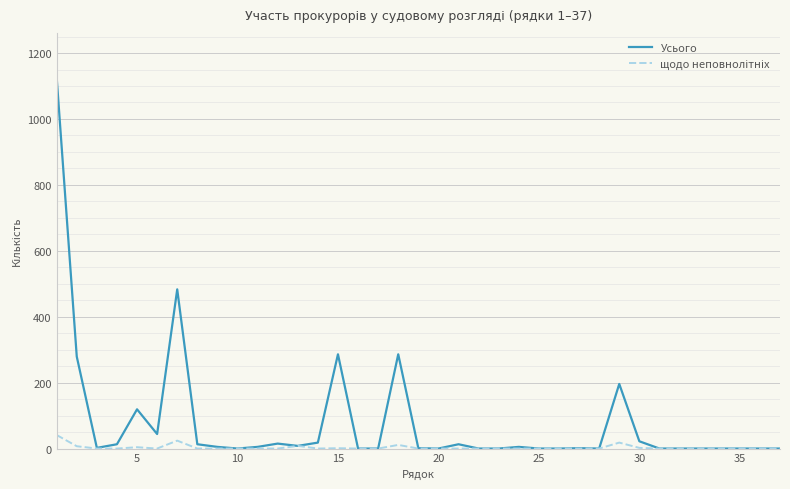

What is the maximum value for Усього?

1126